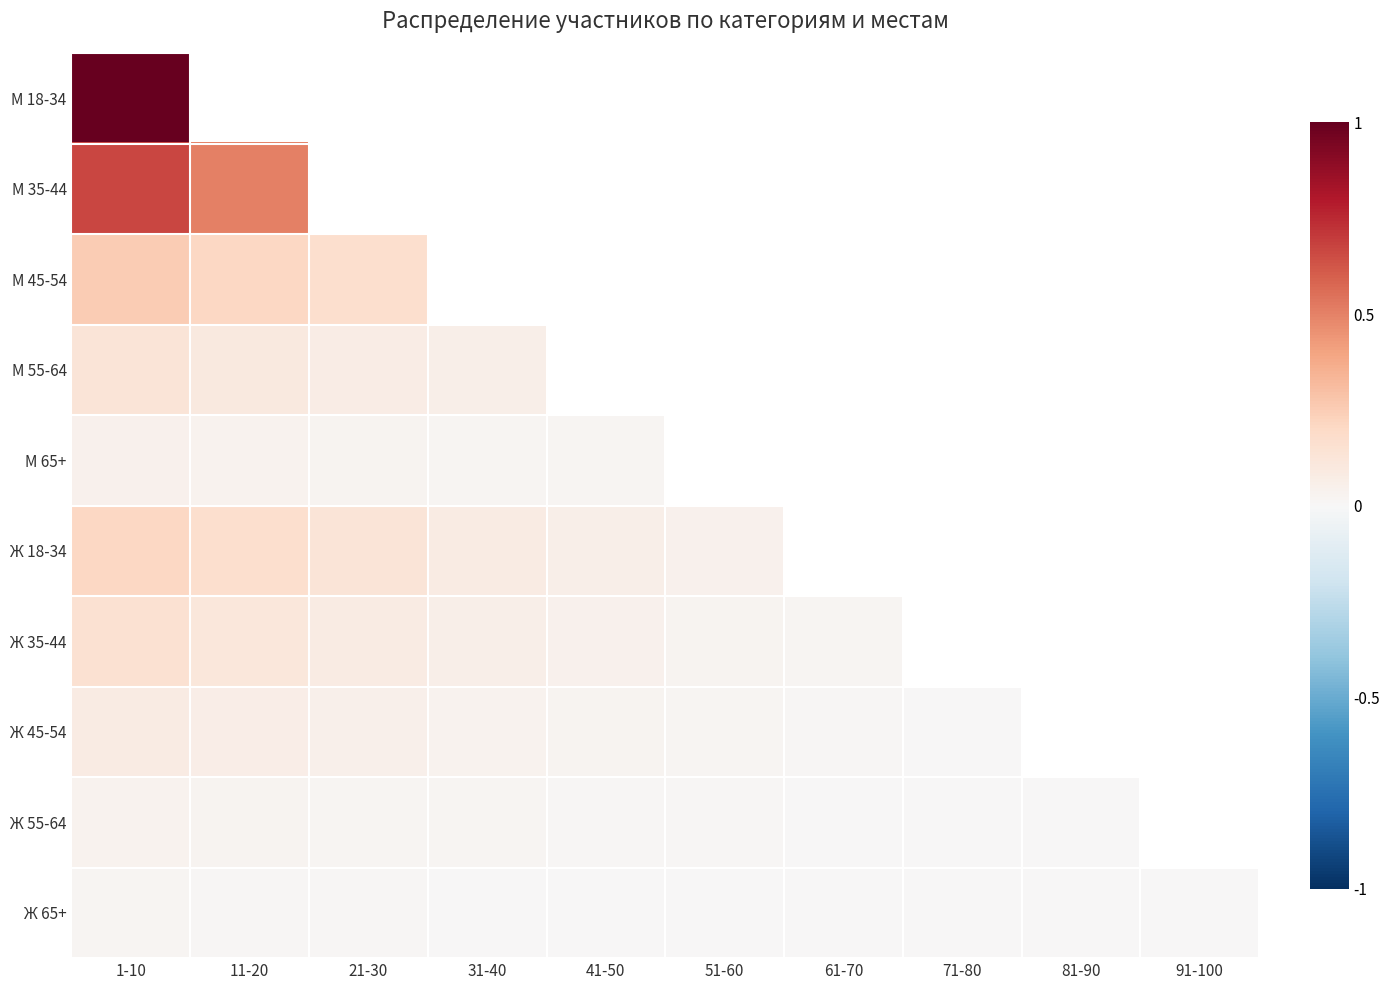

Which series changed the most between 1-10 and 11-20?

М 35-44